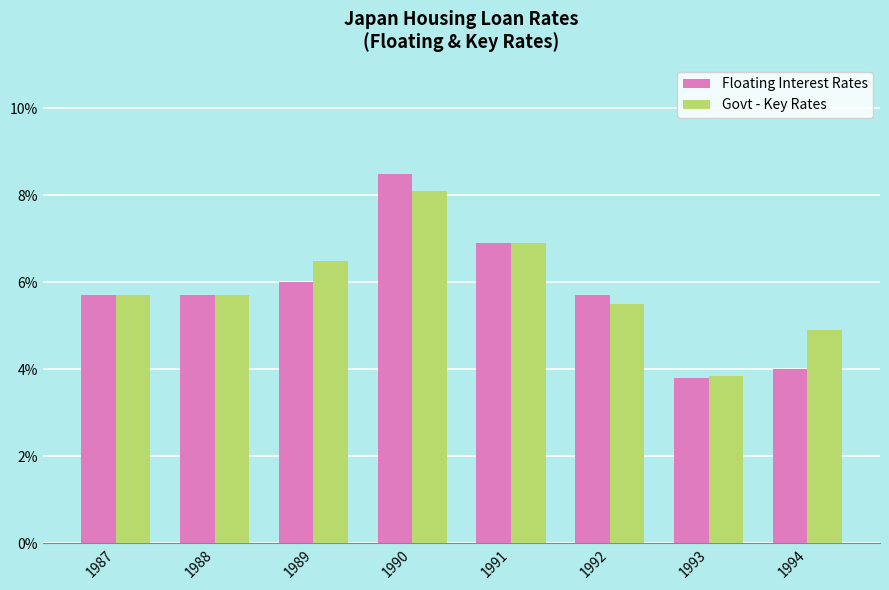

What value does the Govt - Key Rates series have at 1987?

5.7